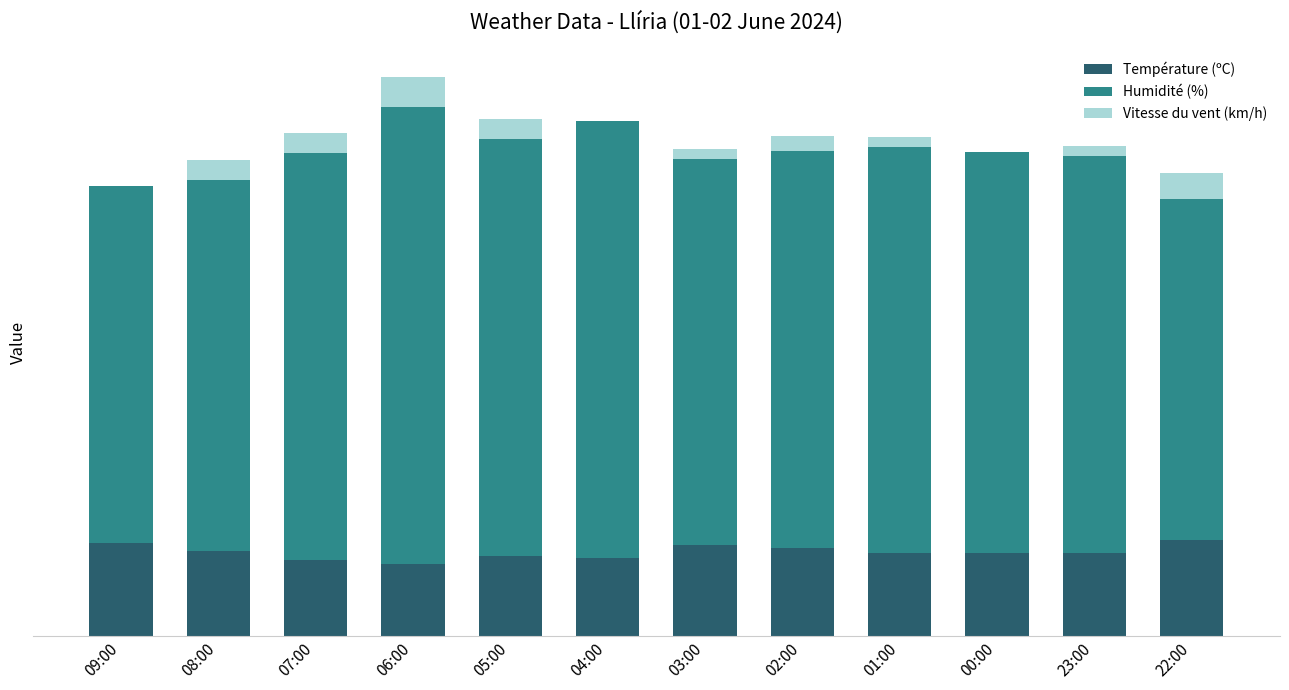

Rank the series at 09:00 from highest to lowest value.

Humidité (%), Température (ºC), Vitesse du vent (km/h)